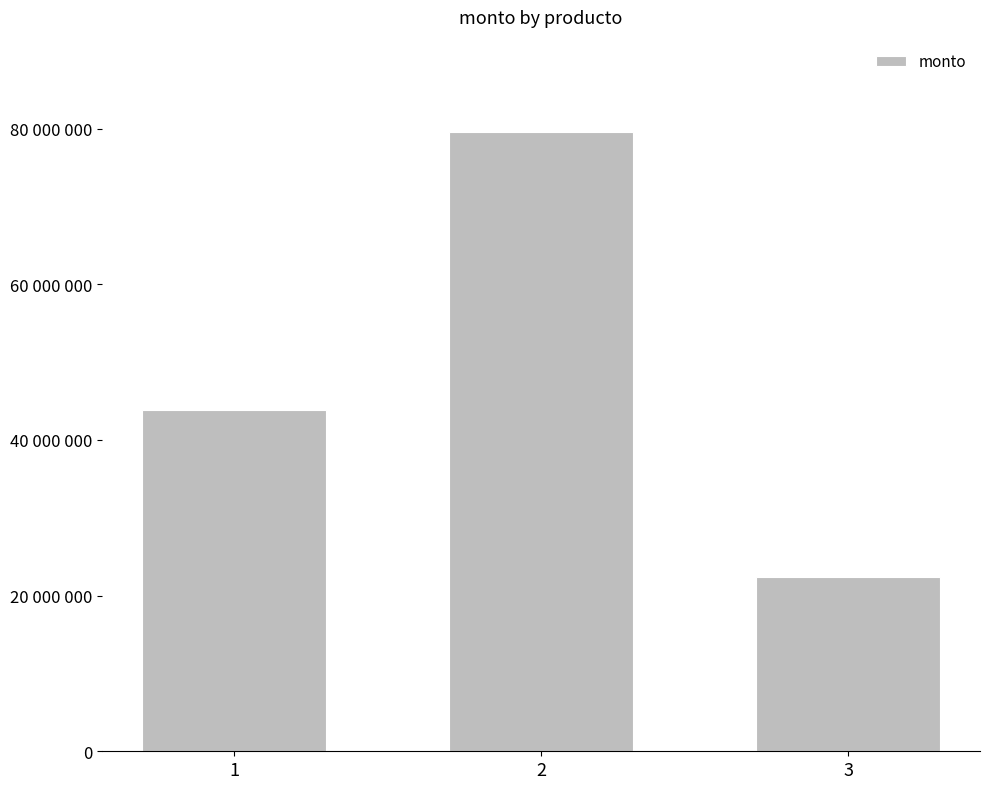

Does the chart contain any negative values?

No